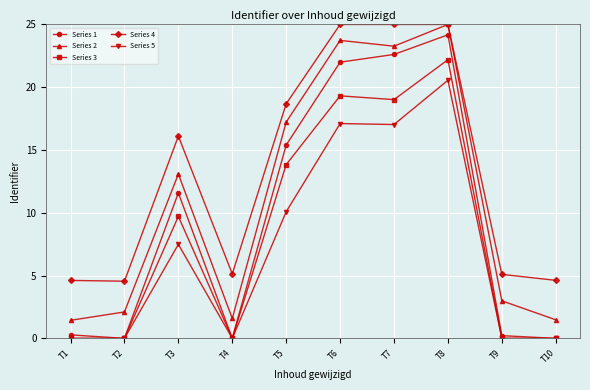

What is the maximum value shown in the chart?

25.0